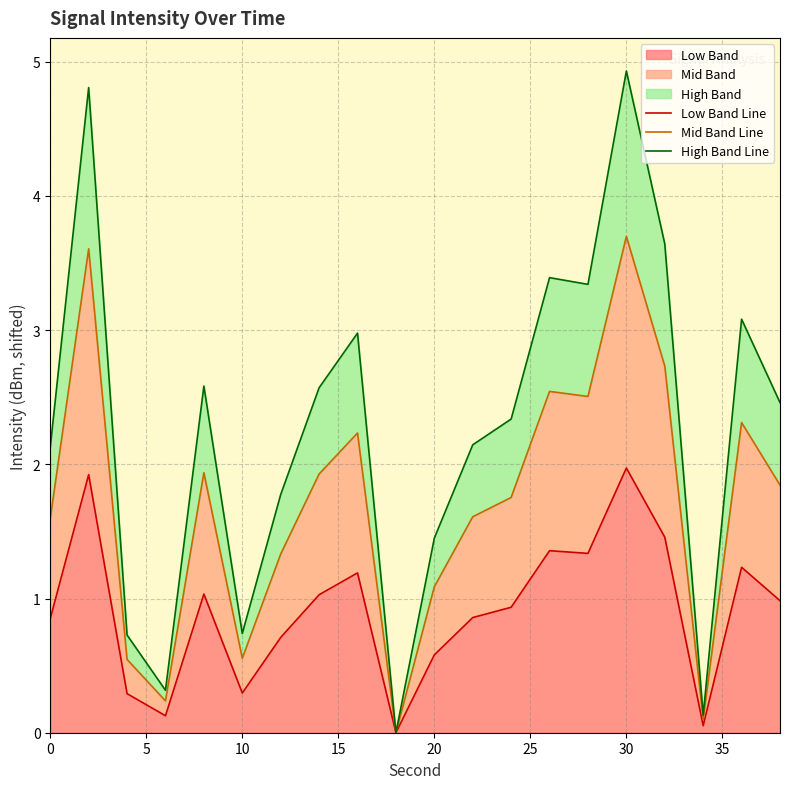

Reading left to right, extract all data points from this chart.

Low Band Line: 0.9	1.9	0.3	0.1	1.0	0.3	0.7	1.0	1.2	0.0	0.6	0.9	0.9	1.4	1.3	2.0	1.5	0.1	1.2	1.0
Mid Band Line: 1.6	3.6	0.5	0.2	1.9	0.6	1.3	1.9	2.2	0.0	1.1	1.6	1.8	2.5	2.5	3.7	2.7	0.1	2.3	1.8
High Band Line: 2.1	4.8	0.7	0.3	2.6	0.7	1.8	2.6	3.0	0.0	1.5	2.1	2.3	3.4	3.3	4.9	3.6	0.1	3.1	2.5